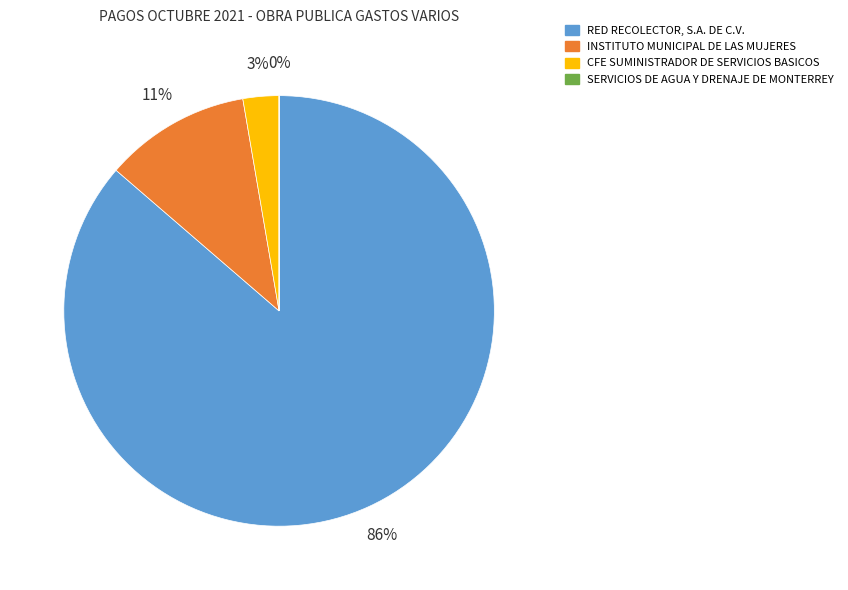

Is there any slice that represents more than half of the pie?

Yes